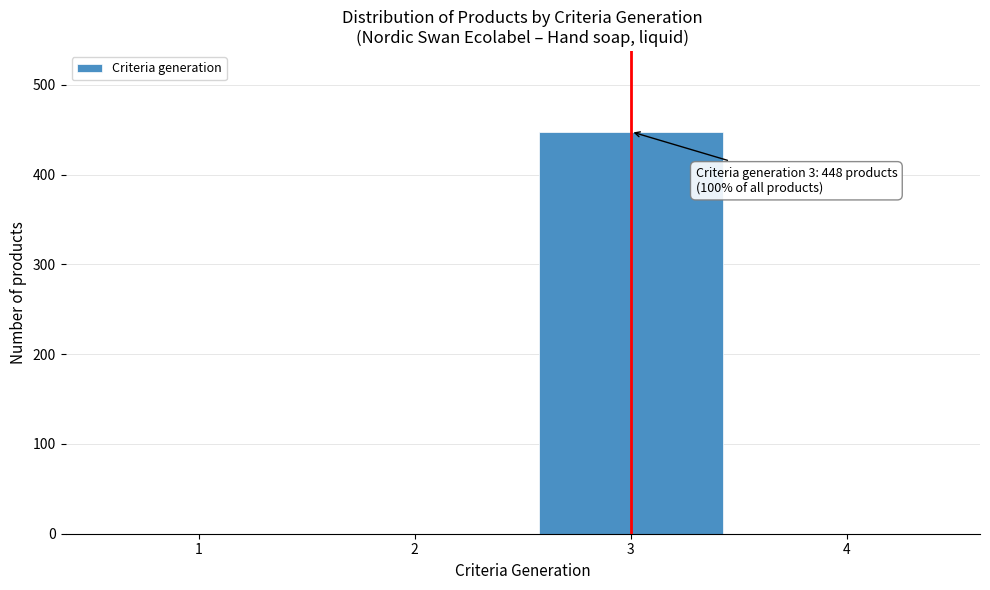

Reading right to left, transcribe all the data shown in this chart.

4=0	3=448	2=0	1=0